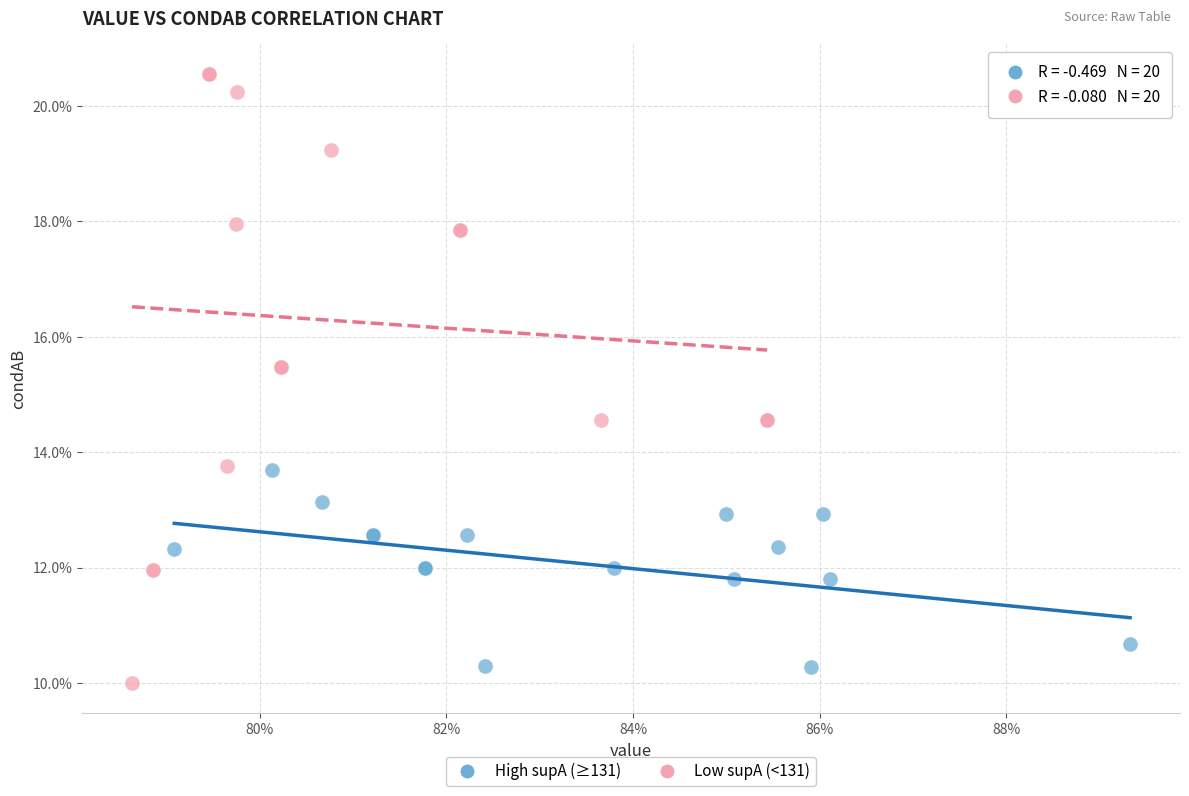

What are all the series names shown in the legend?

High supA (≥131), Low supA (<131)